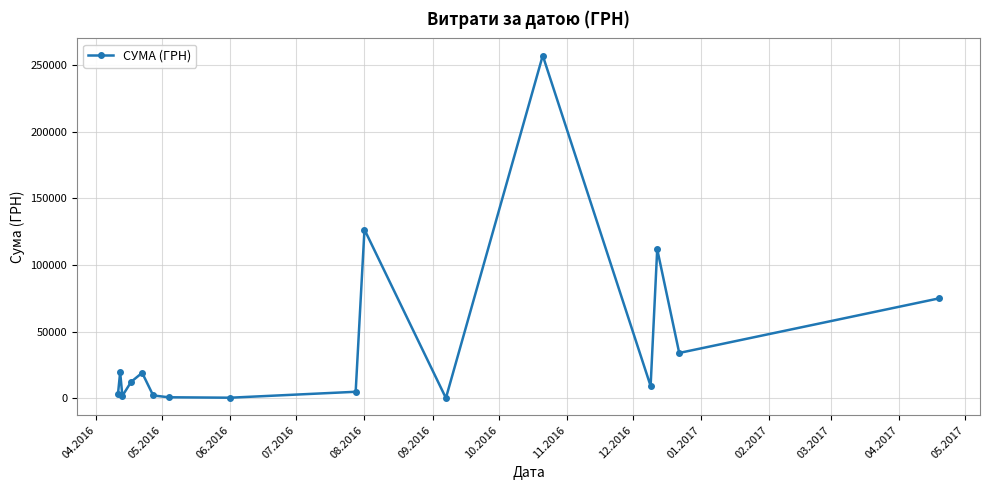

What is the maximum value shown in the chart?

257087.8